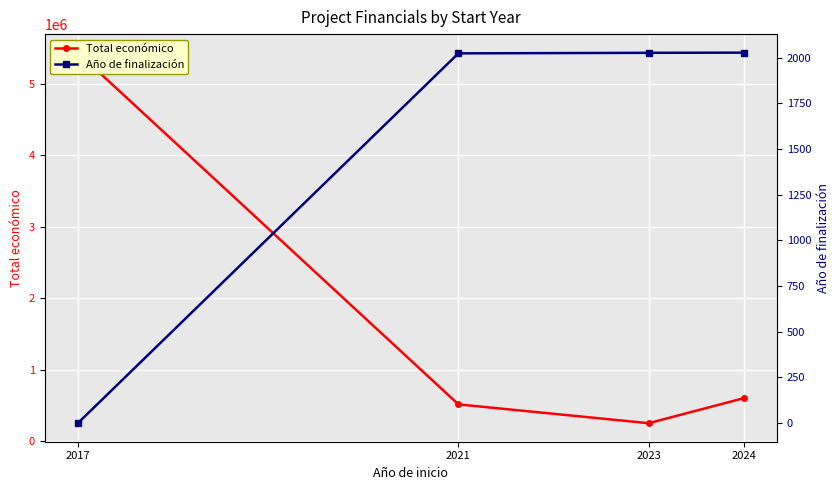

How many lines are shown in the chart?

2